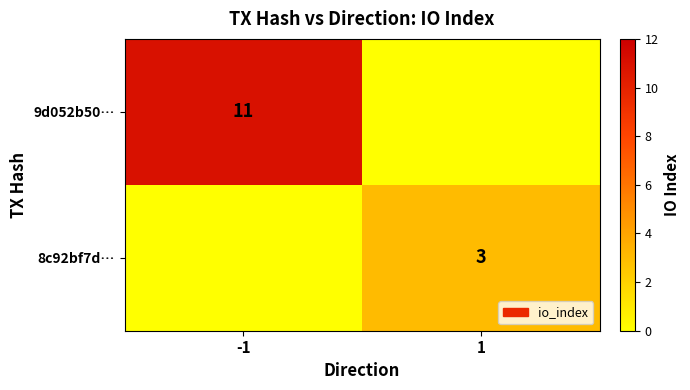

Which label corresponds to the largest value in the chart?

-1